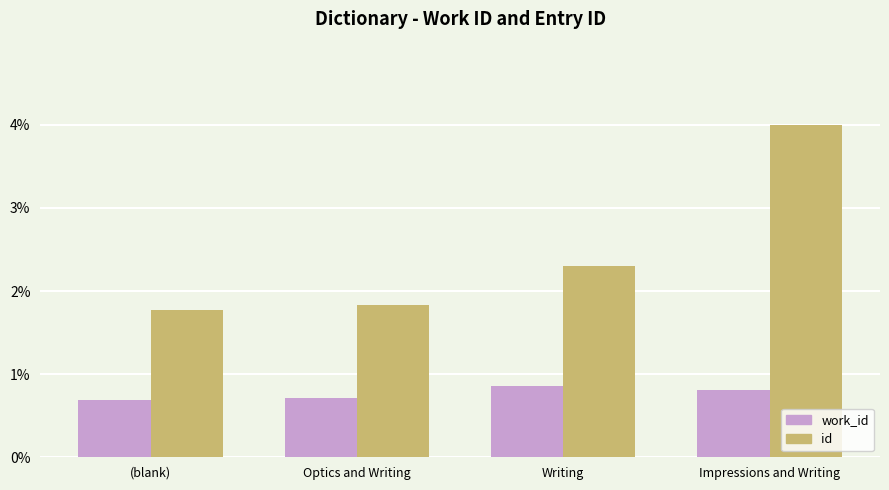

At how many categories does at least one series exceed 2?

2